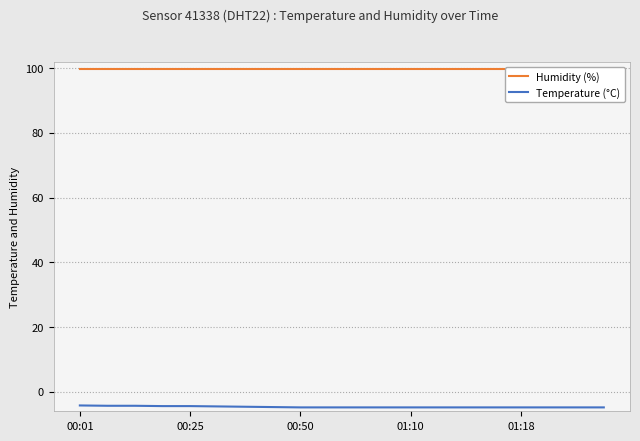

True or false: Temperature (°C) and Humidity (%) intersect in this chart.

False